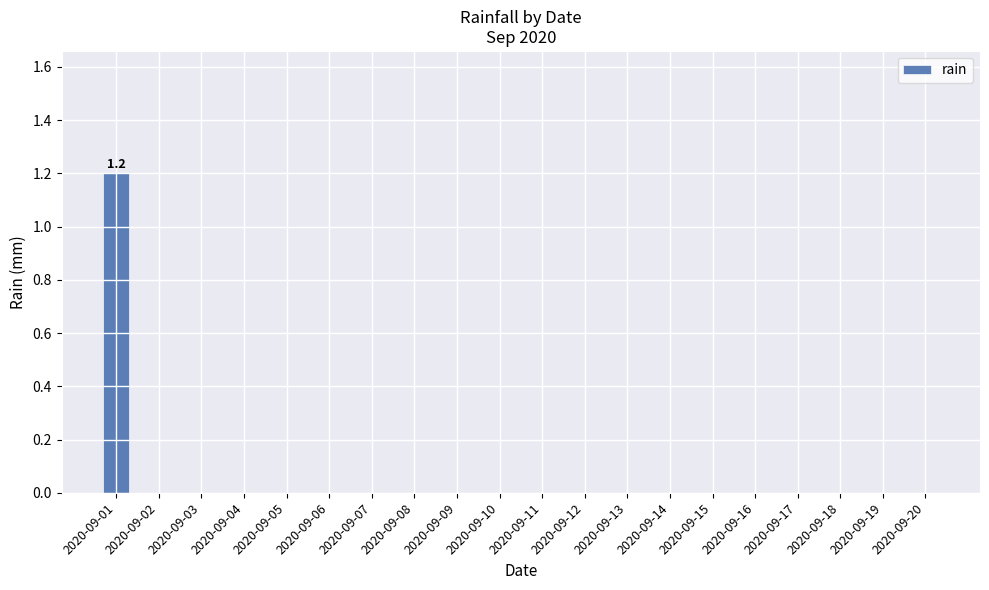

Count the number of data series in this chart.

1